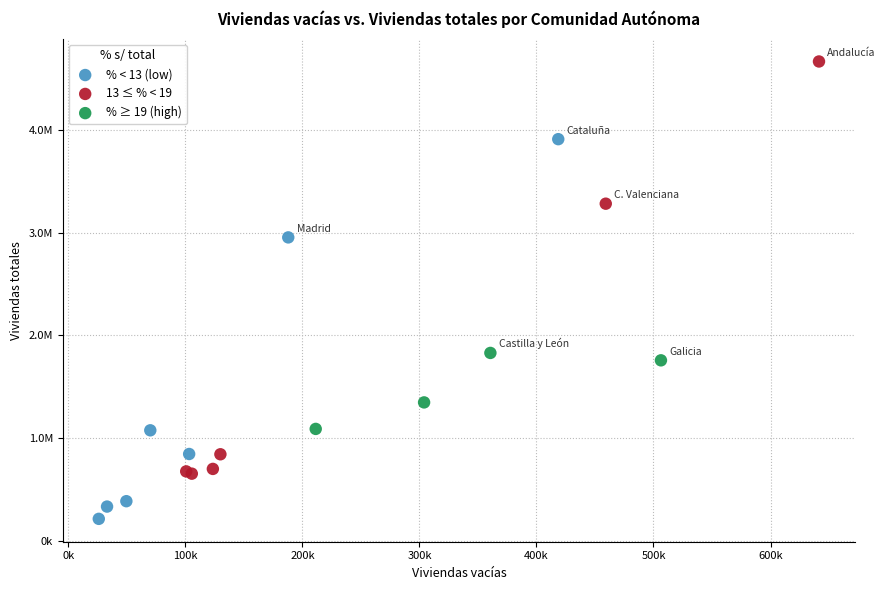

Which series reaches the minimum Y coordinate?

% < 13 (low)